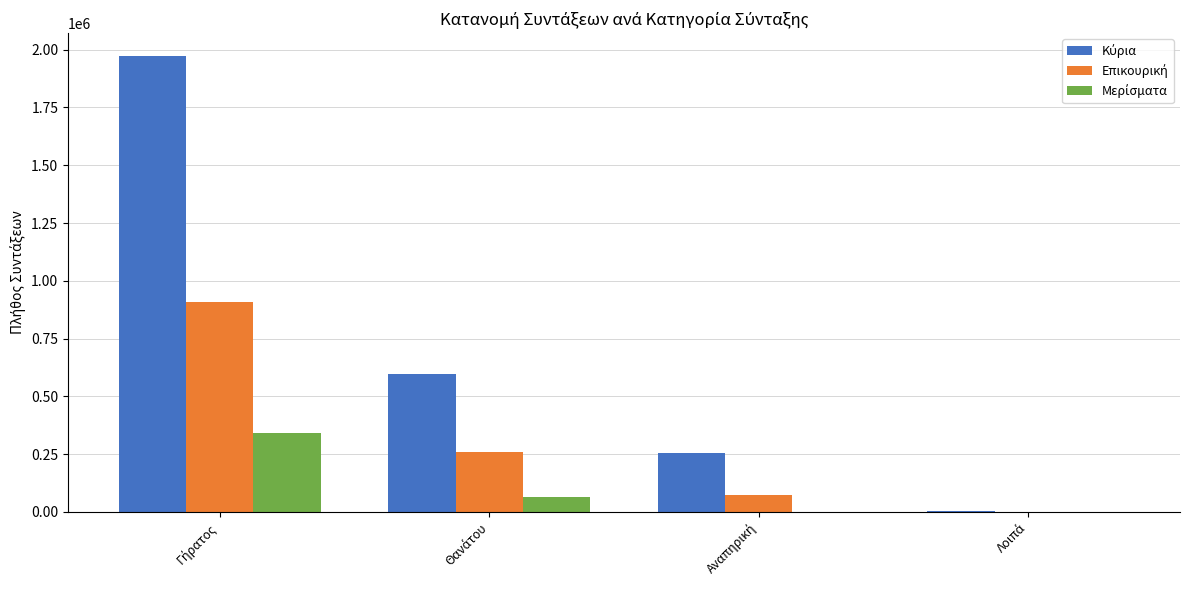

What is the greatest value displayed?

1973870